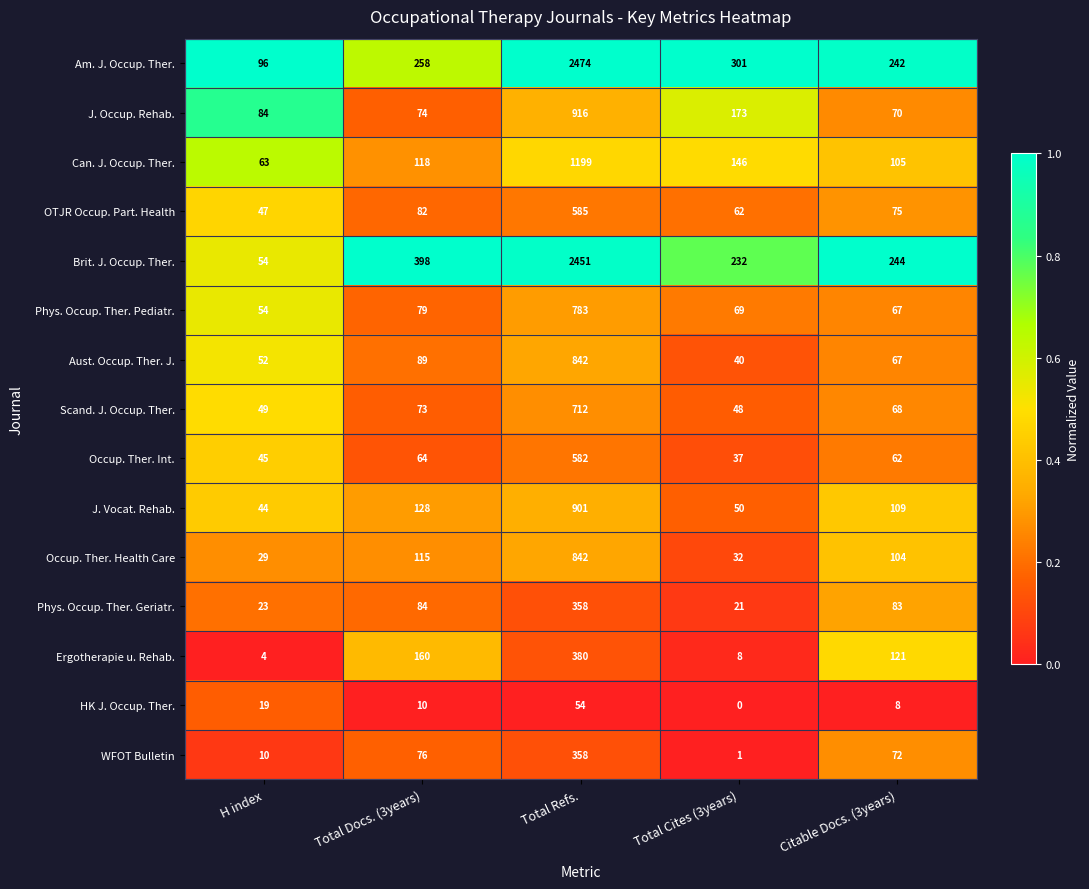

What is the difference between the highest and lowest values at Citable Docs. (3years)?

236